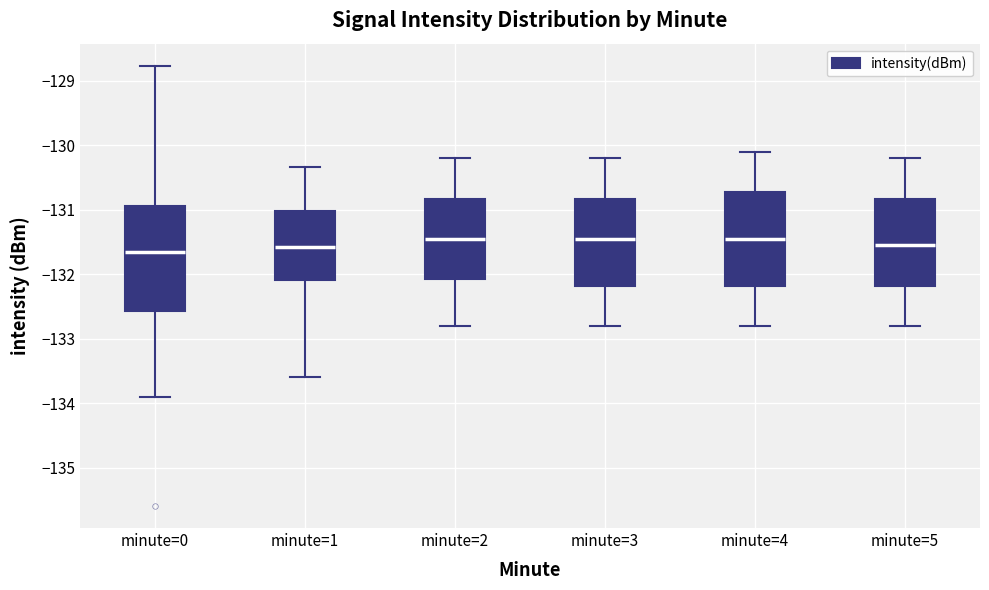

Where is the upper edge of the box for minute=5 on the y-axis? The values are not printed on the chart, so give them approximately, as read against the axis.

-130.8